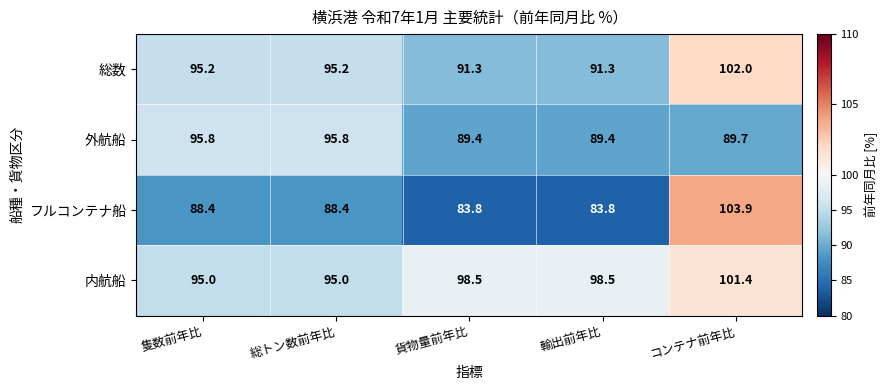

At which category does the chart reach its peak across all series?

コンテナ前年比